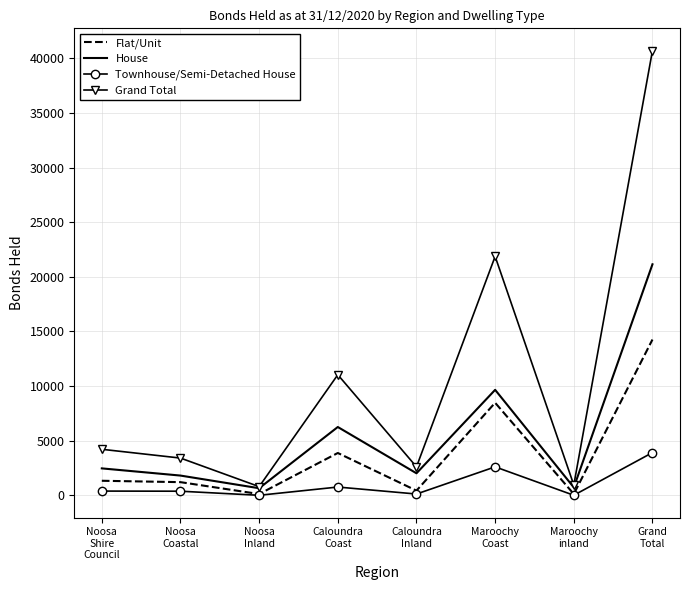

List the series in order of their overall mean, lowest first.

Townhouse/Semi-Detached House, Flat/Unit, House, Grand Total